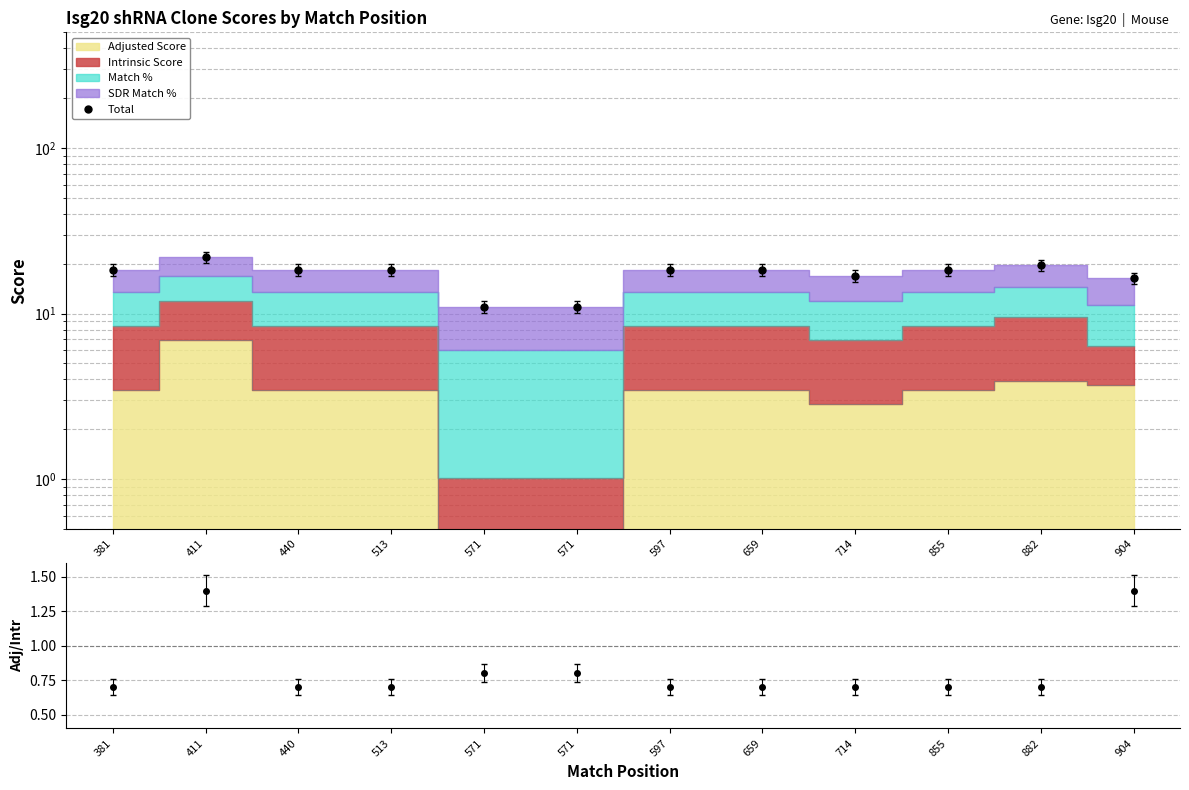

What is the average value of the Total series?

17.3